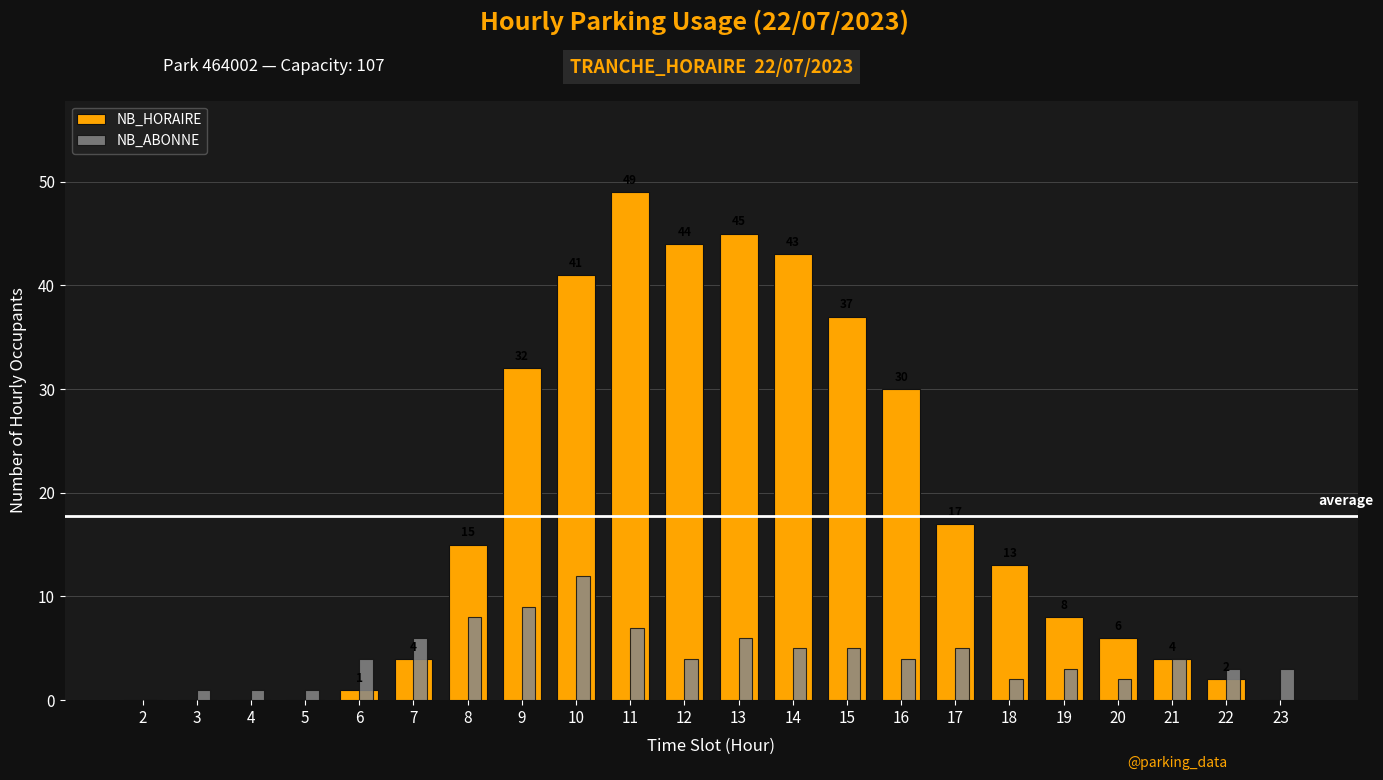

What is the sum of all NB_HORAIRE values?

391